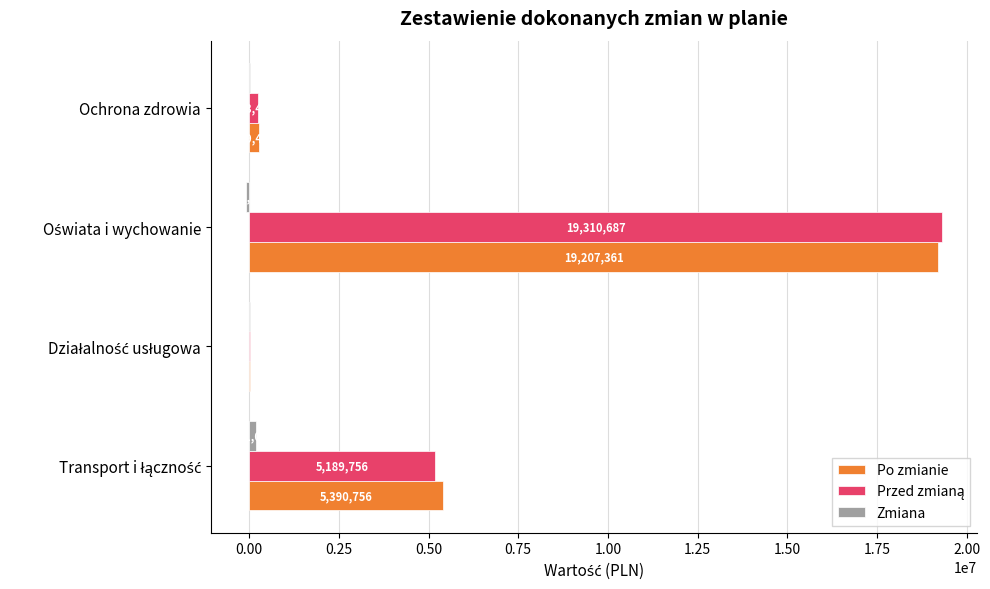

Is it true that Po zmianie equals 269471.1 at Ochrona zdrowia?

True